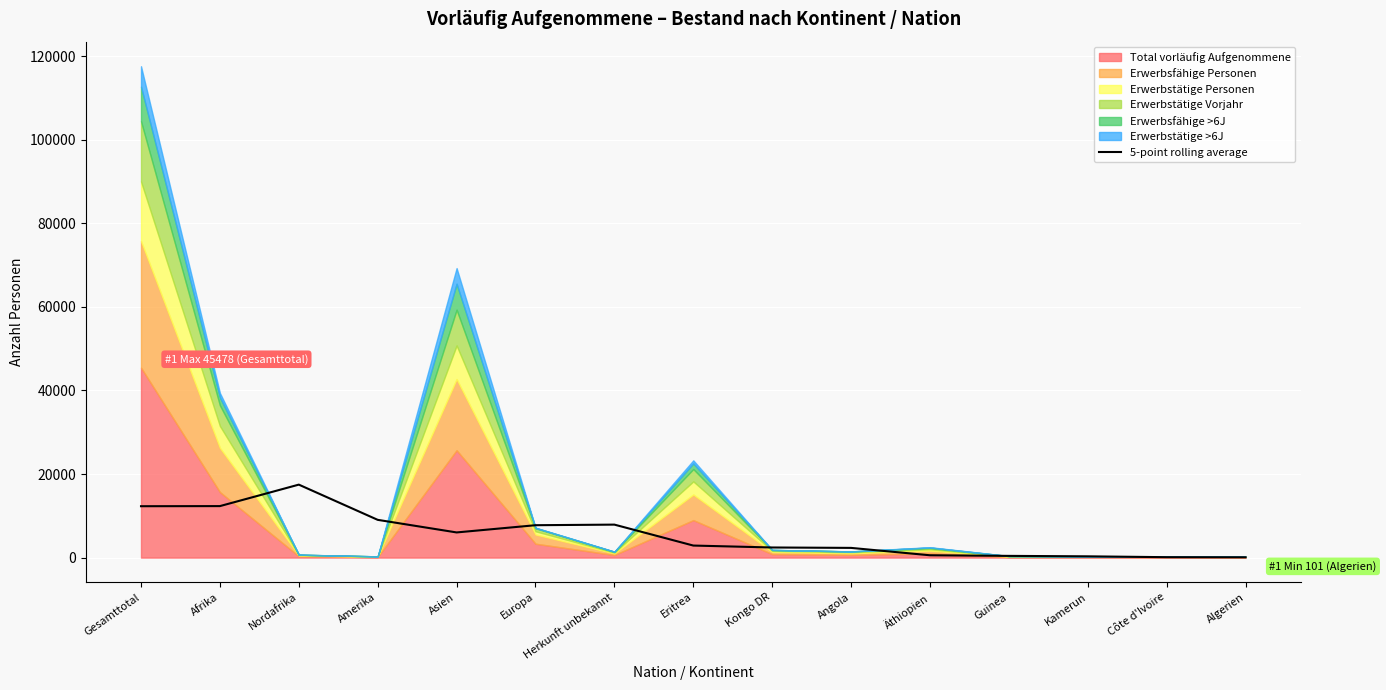

What is the label of the 15th point from the right?

Gesamttotal